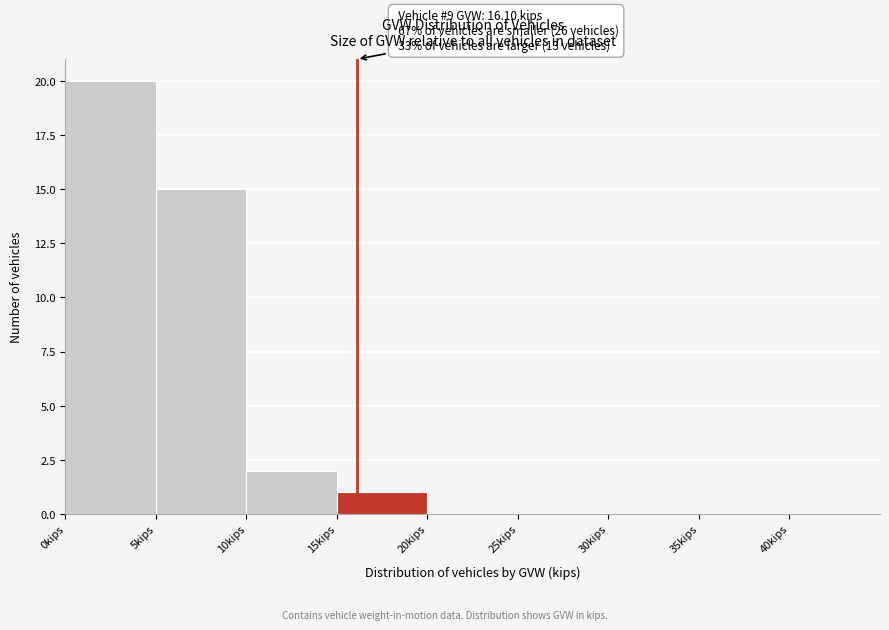

Which range on the x-axis has the tallest bar?

0 to 5